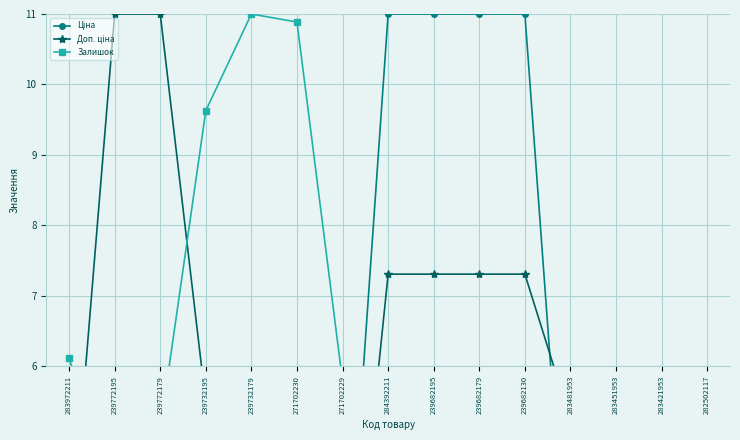

What is the minimum value for Ціна?

1.0